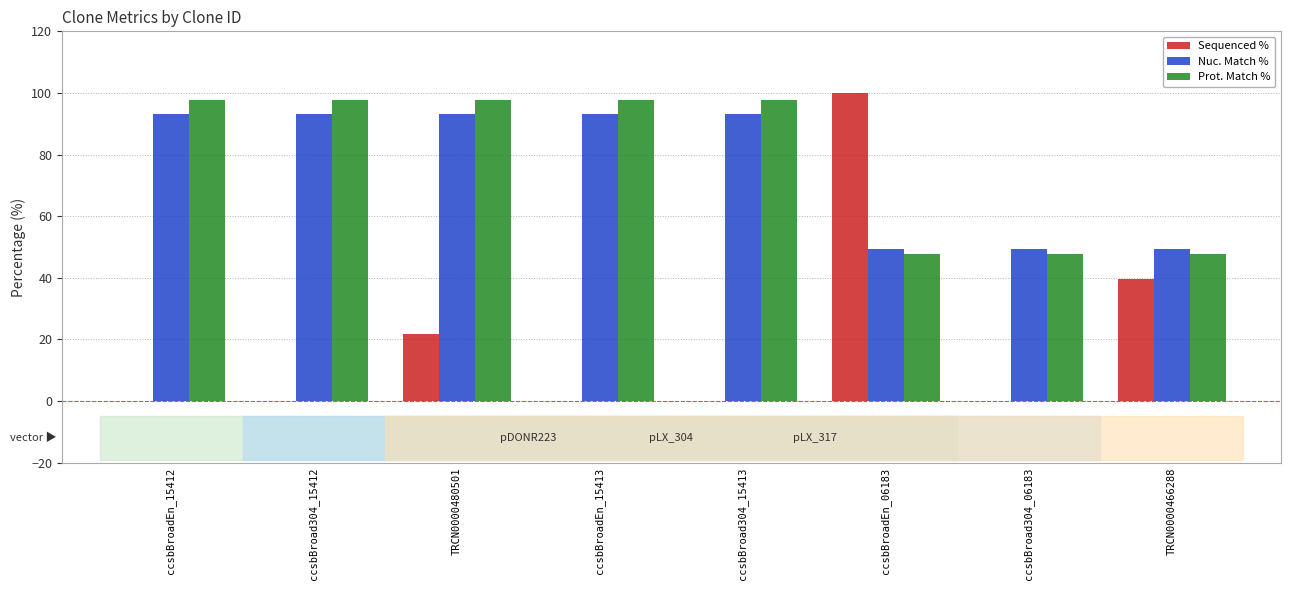

What is the sum of the Nuc. Match % values at TRCN0000466288 and ccsbBroad304_15413?

142.7